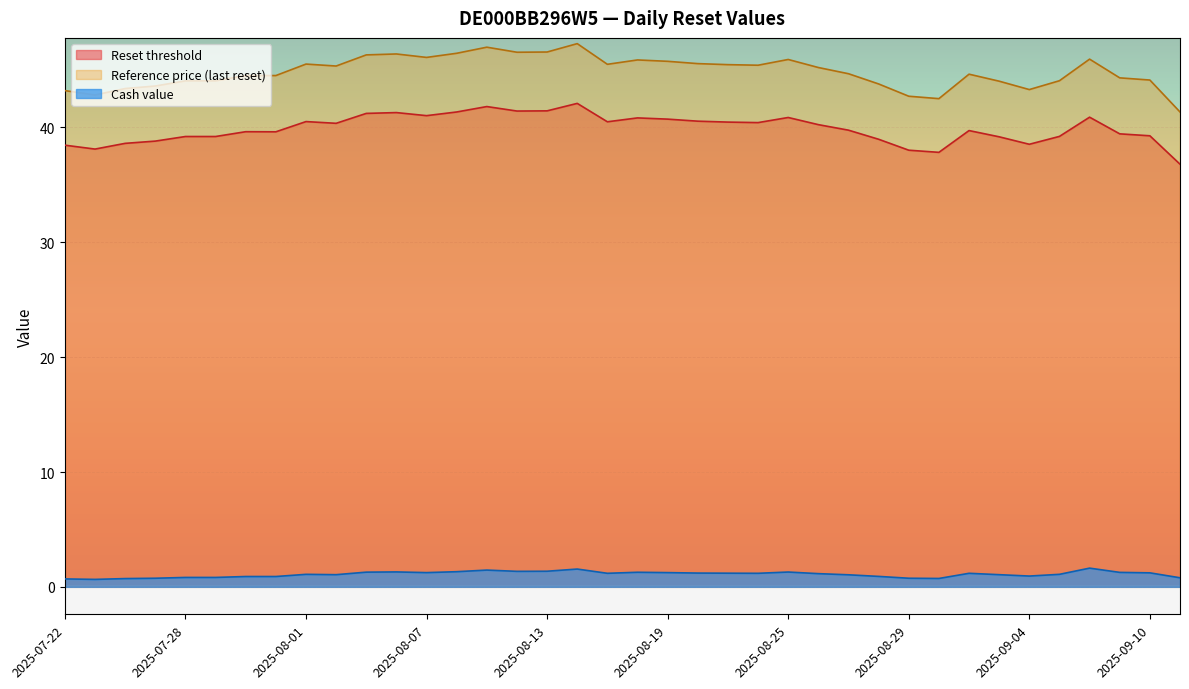

The Reference price (last reset) series shows 16.2 at 2025-08-14. True or false?

False